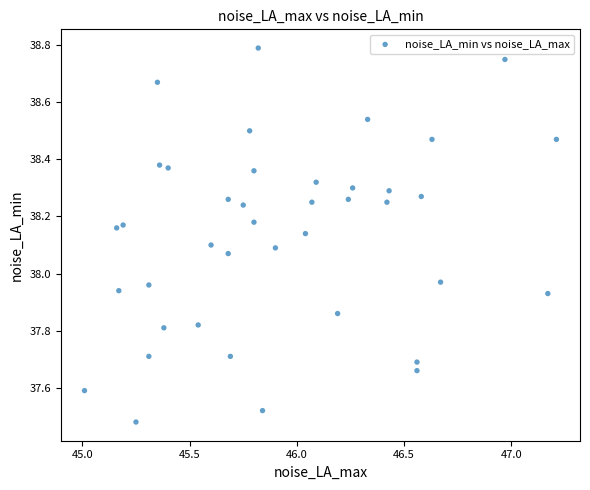

What is the range of Y values (max minus min)?

1.3